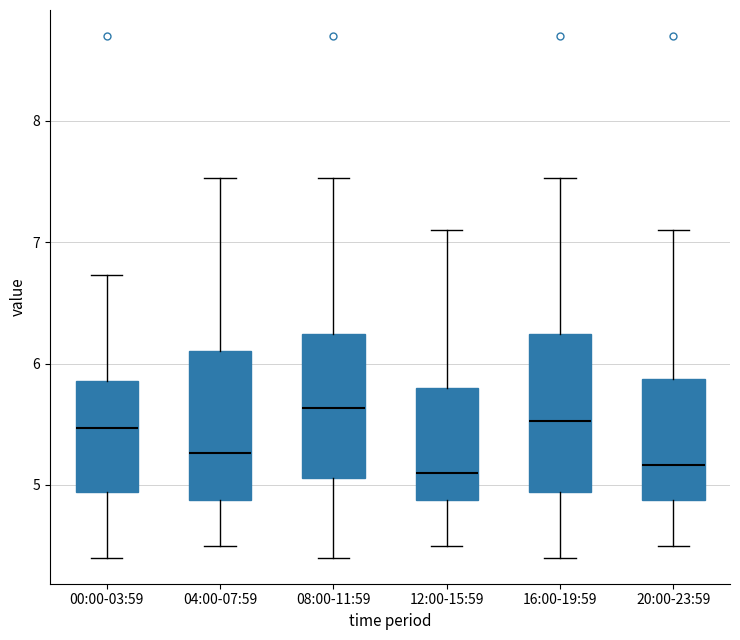

Reading left to right, transcribe this box plot: for each box, give where its median line is, the range the box spans, and where its two whiskers end, as read against the y-axis. The values are not printed on the chart, so give them approximately, as read against the axis.

00:00-03:59: median 5.5, box 4.9 to 5.9, whiskers 4.4 to 6.7
04:00-07:59: median 5.3, box 4.9 to 6.1, whiskers 4.5 to 7.5
08:00-11:59: median 5.6, box 5.1 to 6.2, whiskers 4.4 to 7.5
12:00-15:59: median 5.1, box 4.9 to 5.8, whiskers 4.5 to 7.1
16:00-19:59: median 5.5, box 4.9 to 6.2, whiskers 4.4 to 7.5
20:00-23:59: median 5.2, box 4.9 to 5.9, whiskers 4.5 to 7.1